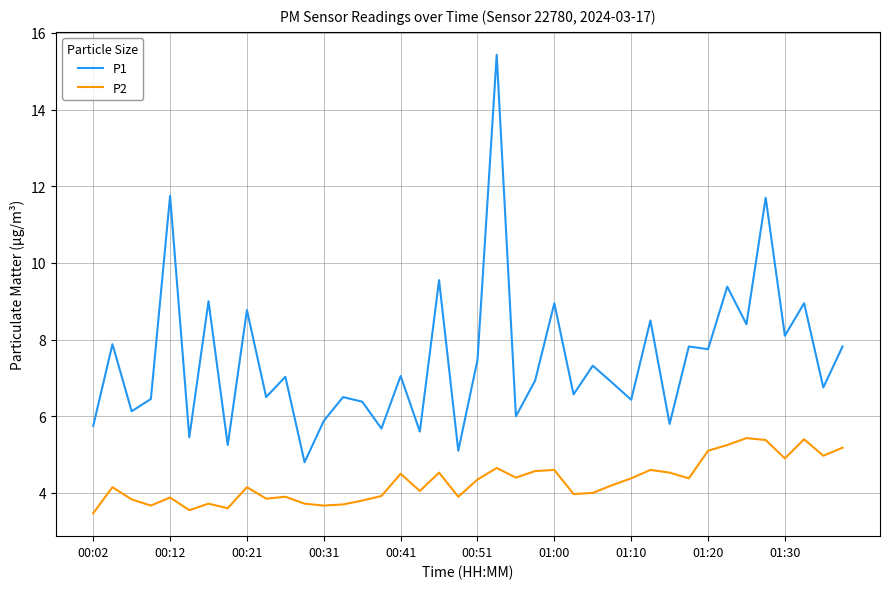

True or false: P1 and P2 cross at least once.

False